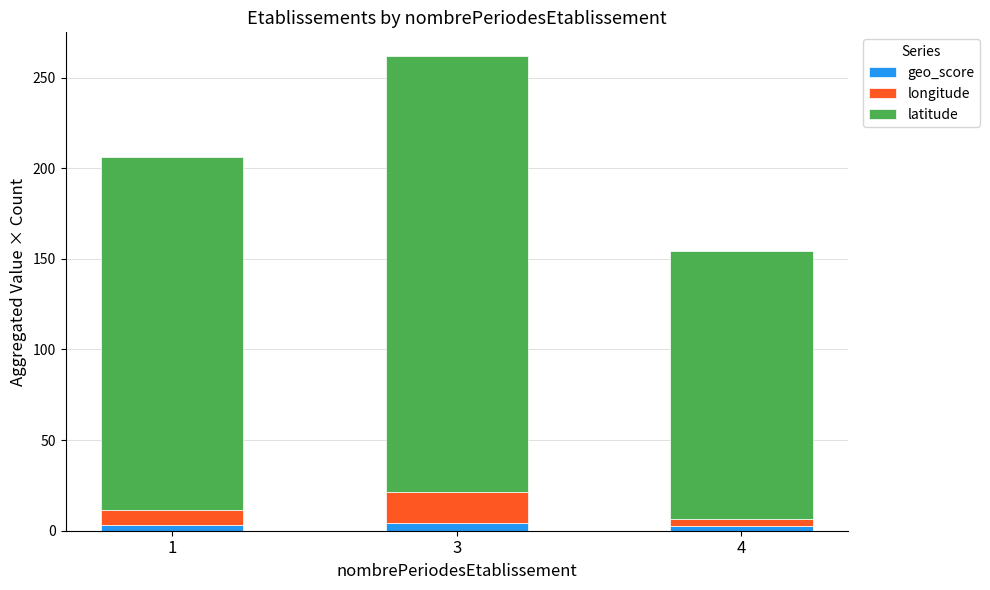

At which category is the sum across all series the highest?

3